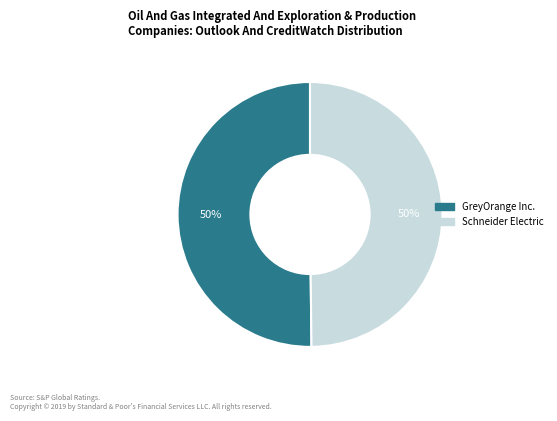

Is the sum of GreyOrange Inc. and Schneider Electric greater than half?

Yes